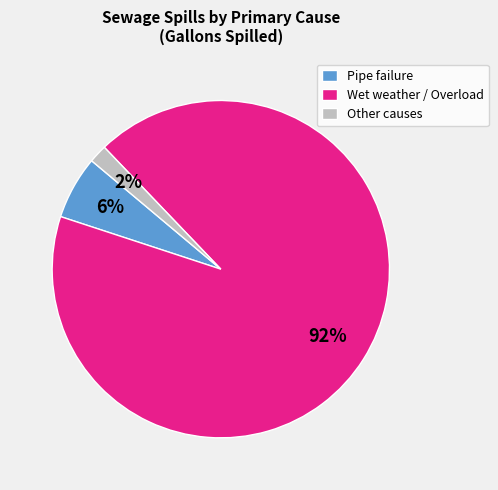

What is the majority slice?

Wet weather / Overload